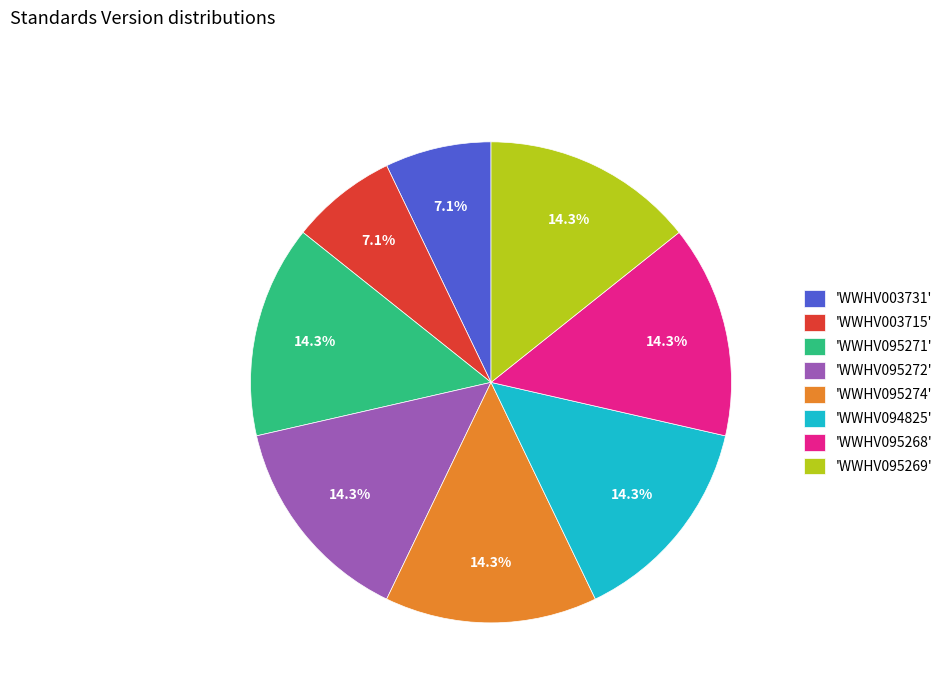

Is there a majority slice in this chart?

No